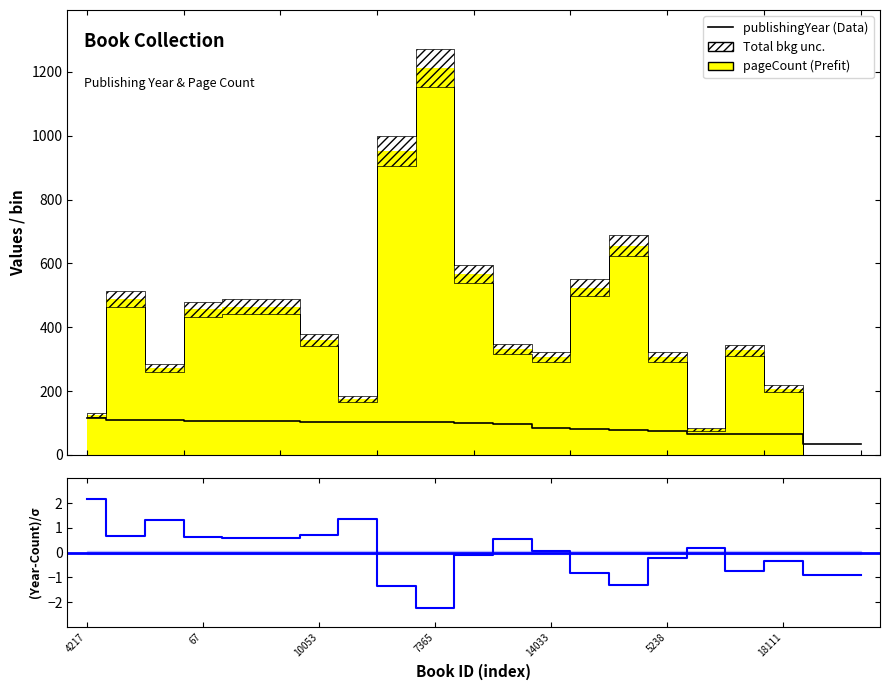

Is this an area chart (filled region under the line)?

No